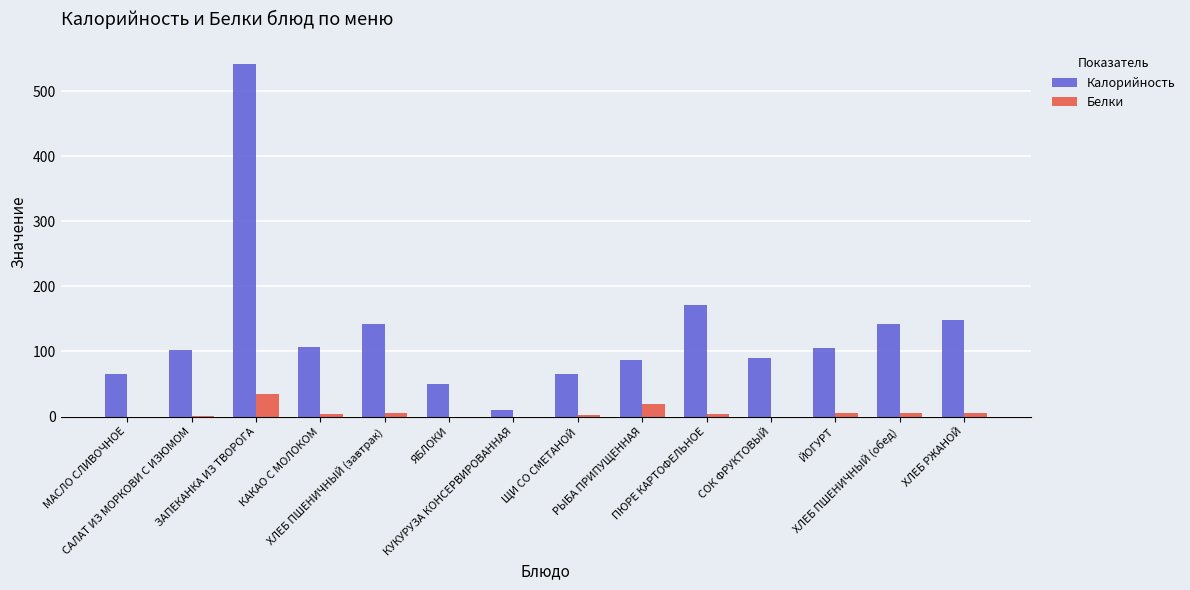

The value of Белки at МАСЛО СЛИВОЧНОЕ is 0. True or false?

True